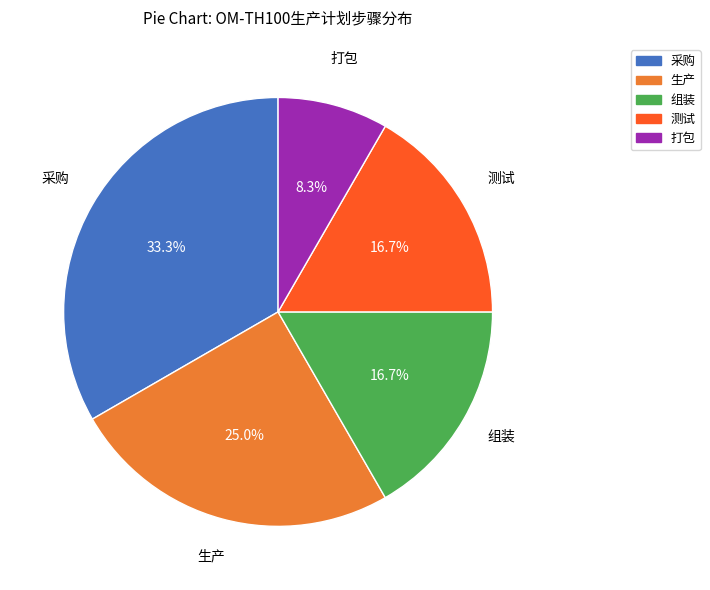

To the nearest percent, what percentage of the pie is 生产?

25%